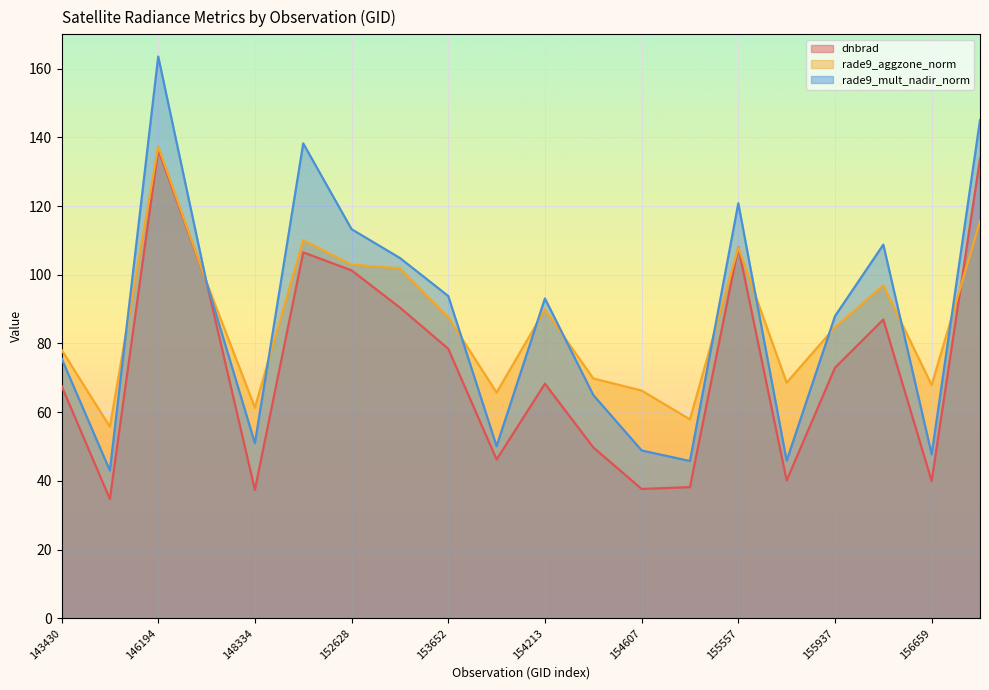

At which category does dnbrad reach its first local valley?

144418